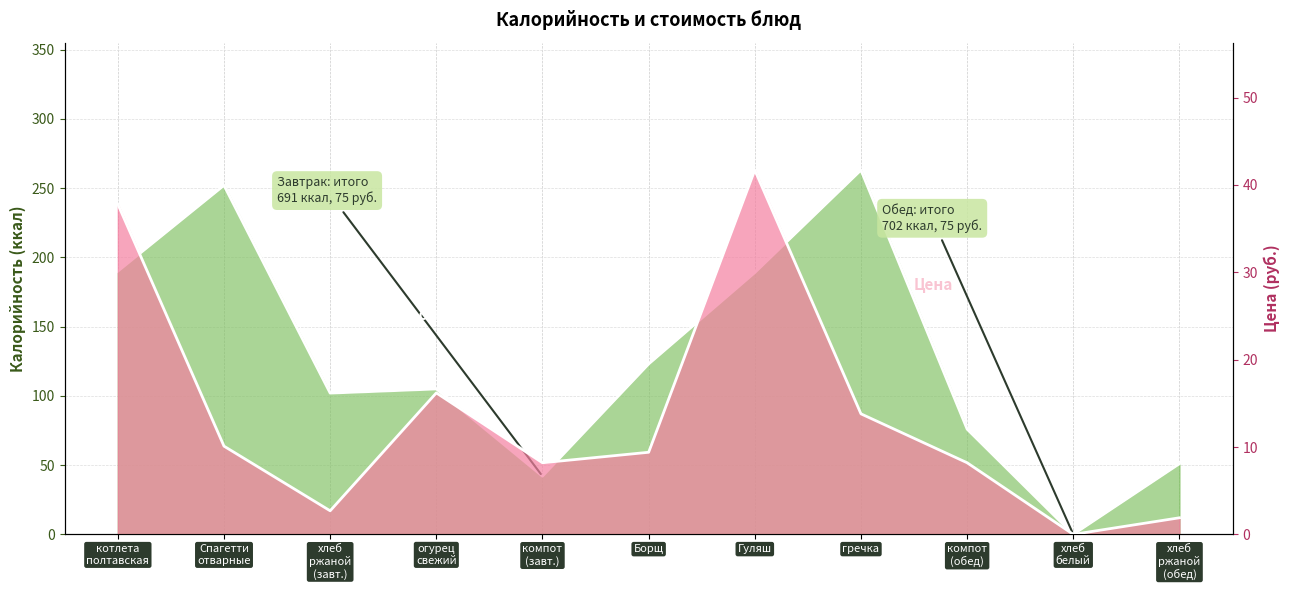

Rank the series by their average value, from highest to lowest.

Калорийность, Цена